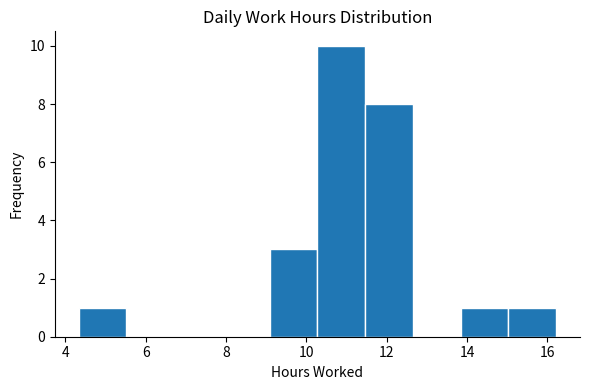

Over which range of the x-axis is the bar tallest?

10.2 to 11.4